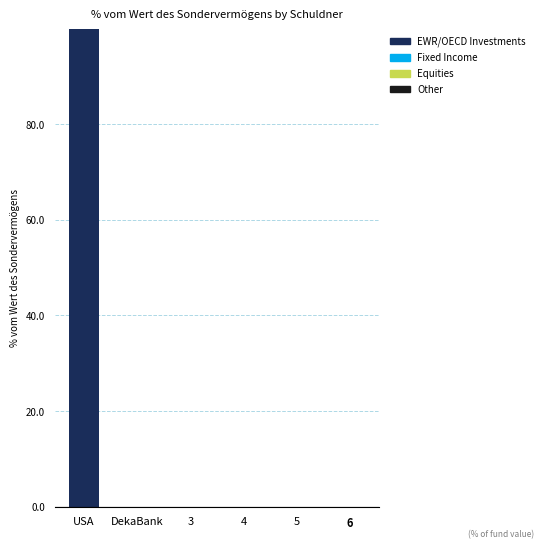

Are the bars grouped side by side (vs. stacked)?

No